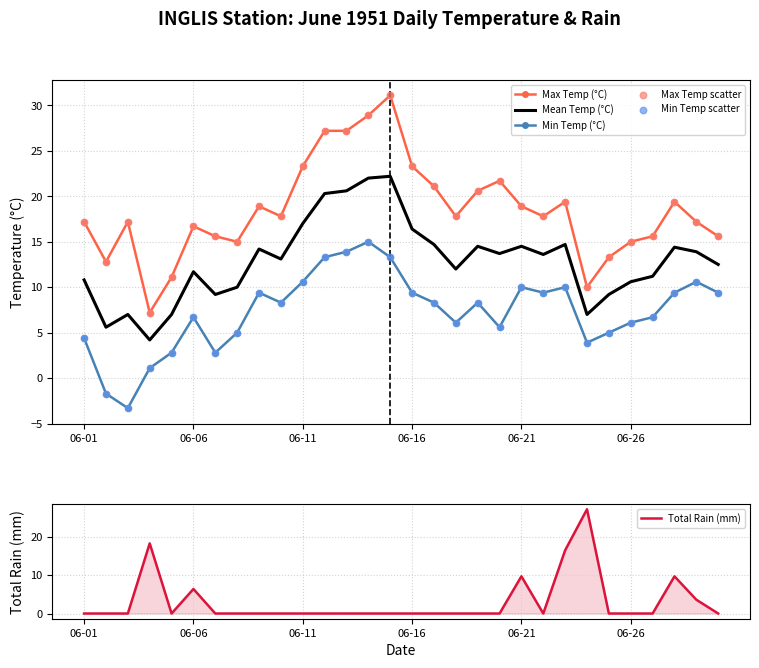

At which category is the sum across all series the highest?

14